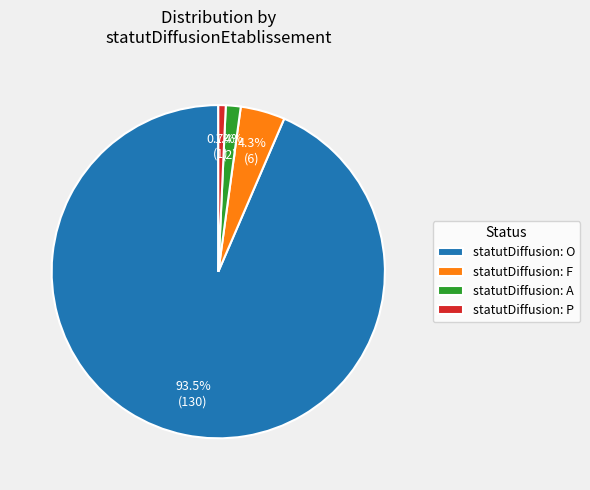

How many segments does this pie chart have?

4